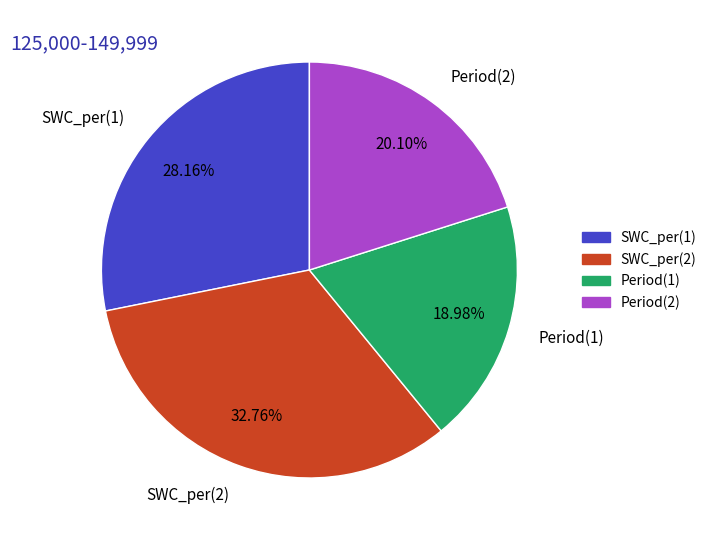

What is the total percentage of SWC_per(2) and SWC_per(1)?

60.9%